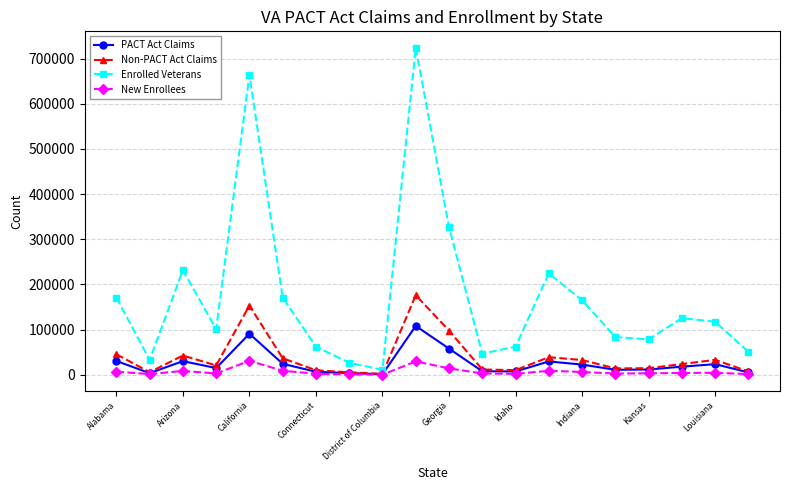

True or false: Non-PACT Act Claims has more than 2 points higher than both neighbors.

True